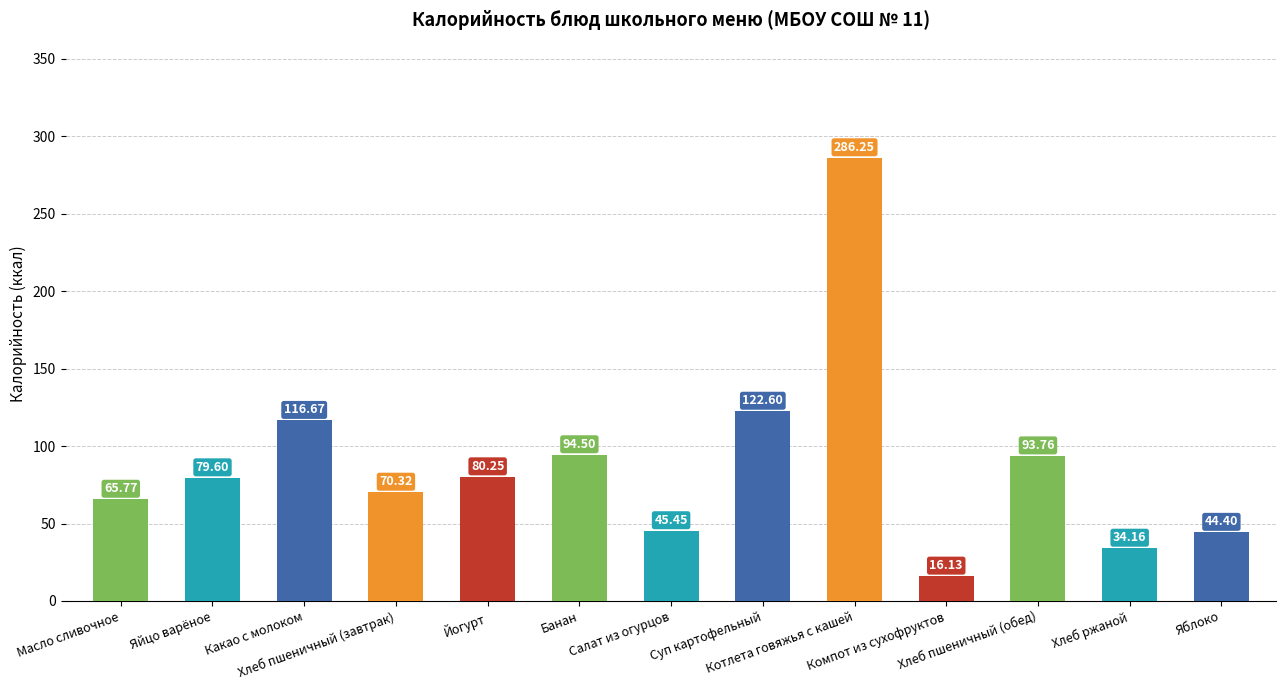

What is the difference between the second highest and second lowest values?

88.4